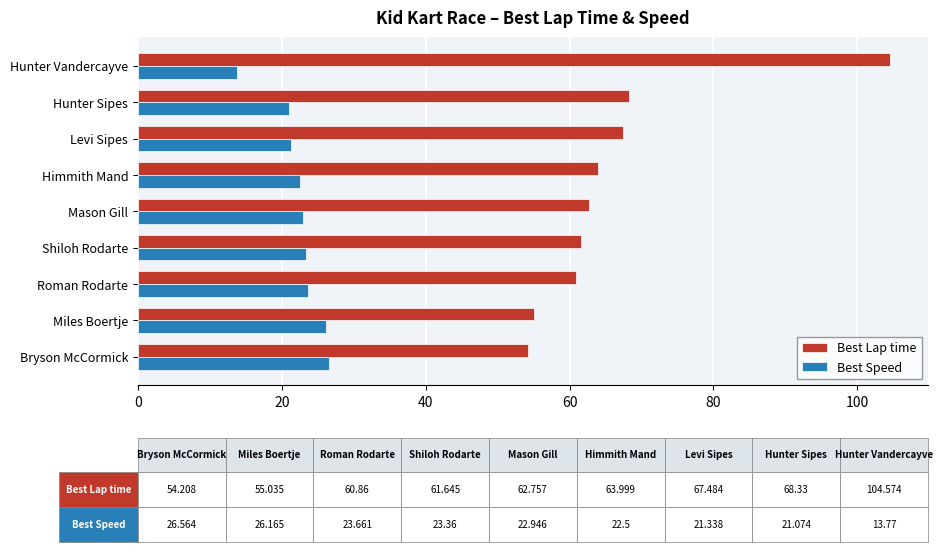

Is it true that Best Lap time equals 54.2 at Bryson McCormick?

True